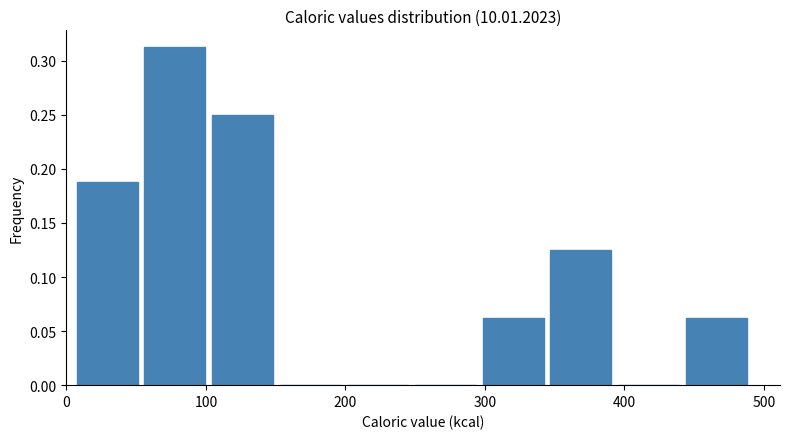

Reading left to right, list every bar in this chart as the range it spans on the x-axis followed by its height. Neither the bar edges nor the heights are printed on the chart, so give them approximately, as read against the axes.

10 to 50: 0.190
50 to 100: 0.315
100 to 150: 0.250
150 to 200: 0
200 to 250: 0
250 to 300: 0
300 to 340: 0.065
340 to 390: 0.125
390 to 440: 0
440 to 490: 0.065